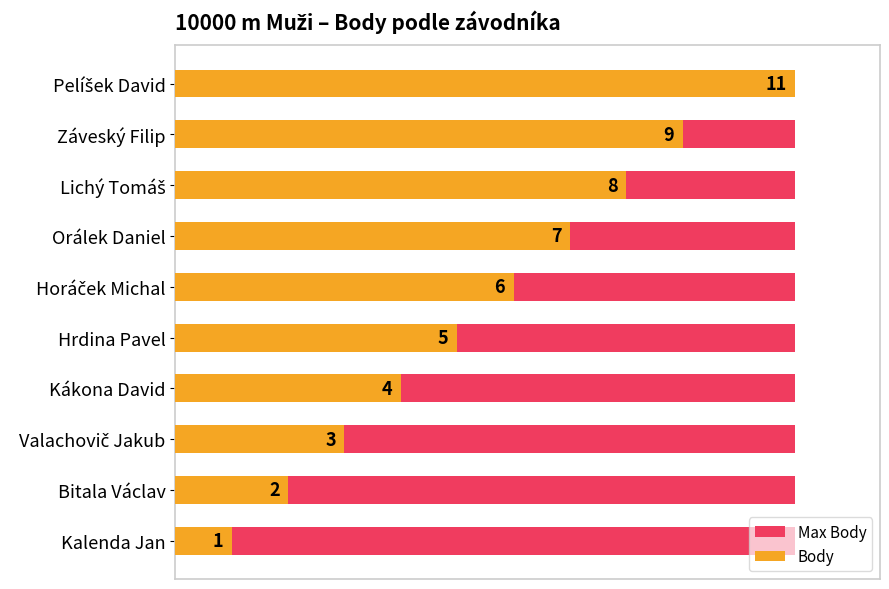

Is it true that Body equals 11.0 at Pelíšek David?

True